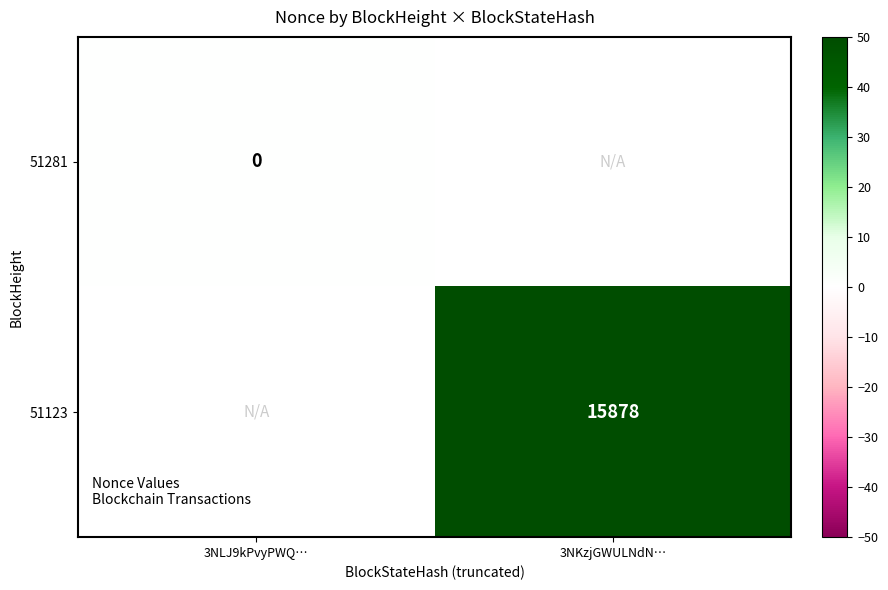

Is the value of 51281 at 3NLJ9kPvyPWQ… greater than the value of 51123 at 3NKzjGWULNdN…?

No